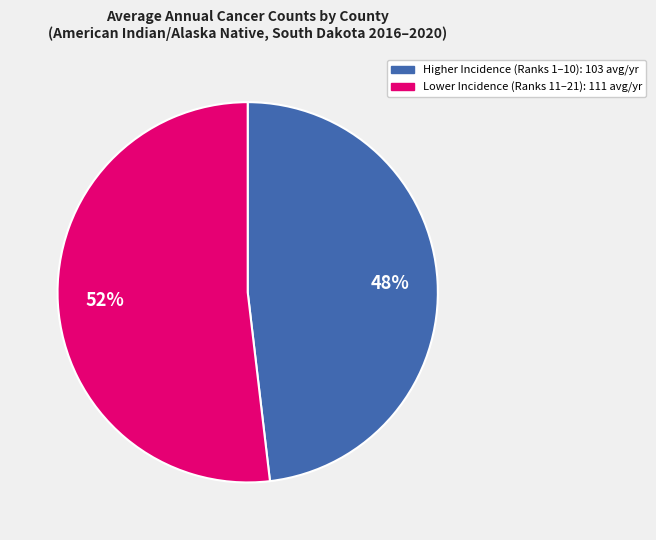

To the nearest percent, what is the average slice percentage?

50%